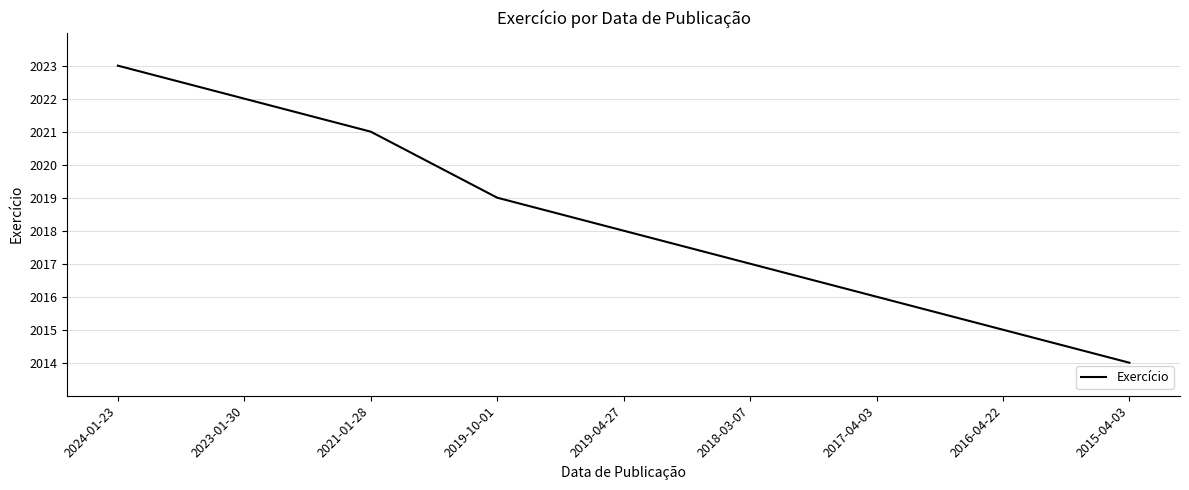

Rank the categories by value from lowest to highest.

2015-04-03, 2016-04-22, 2017-04-03, 2018-03-07, 2019-04-27, 2019-10-01, 2021-01-28, 2023-01-30, 2024-01-23